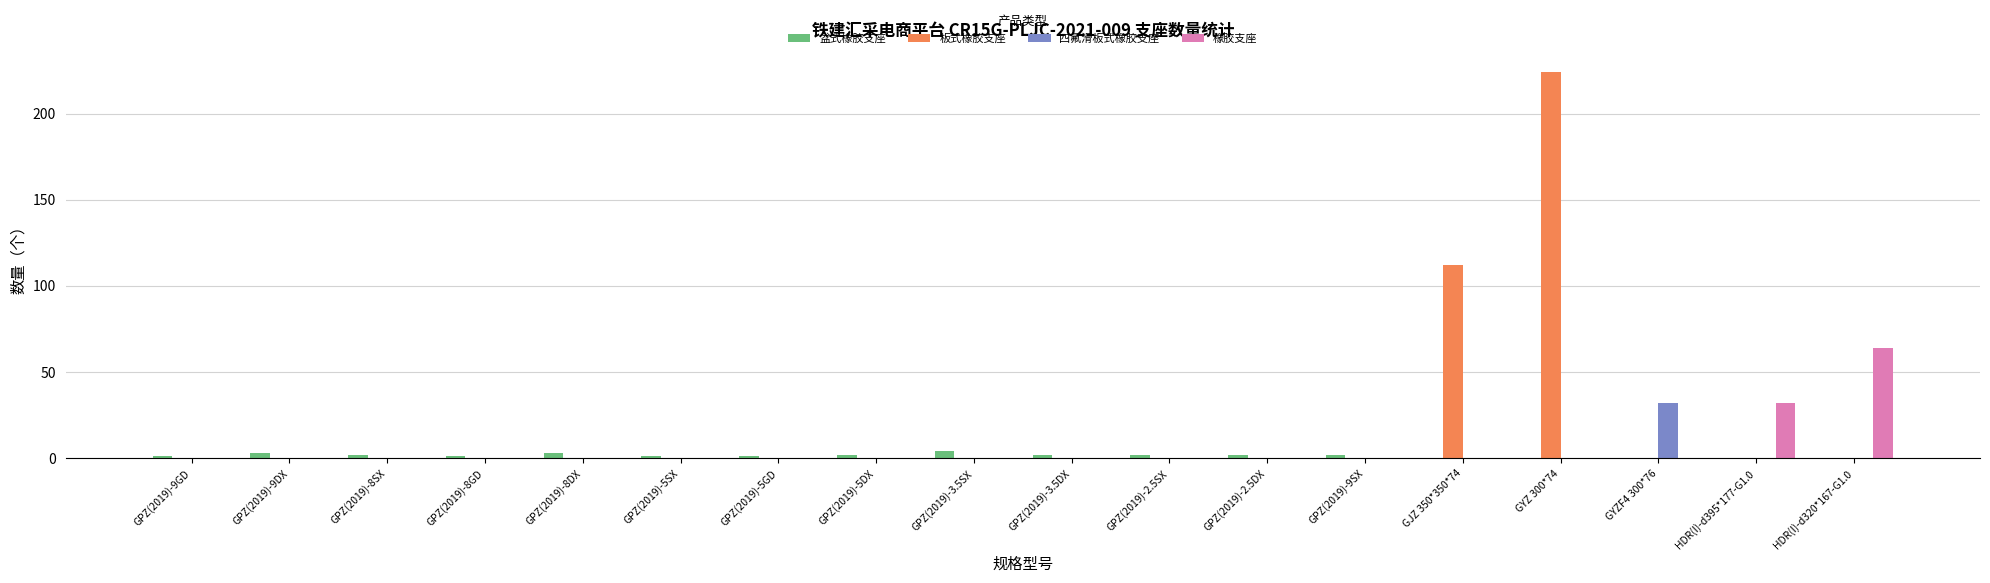

What is the average value of the 橡胶支座 series?

5